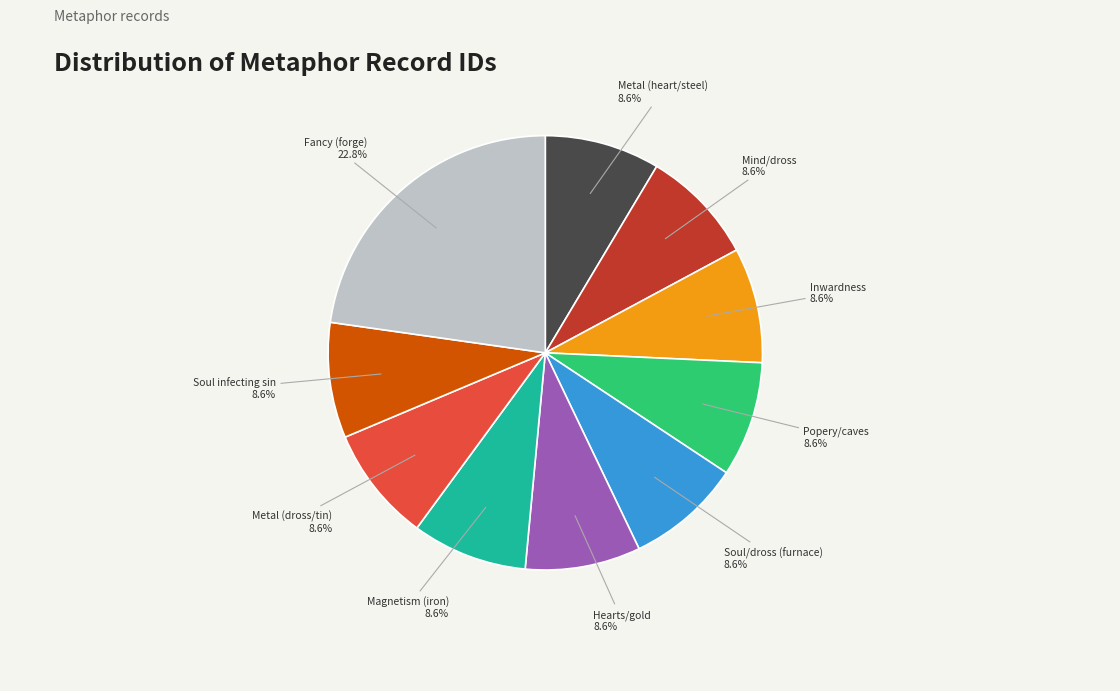

Which slice is the largest?

Fancy (forge)